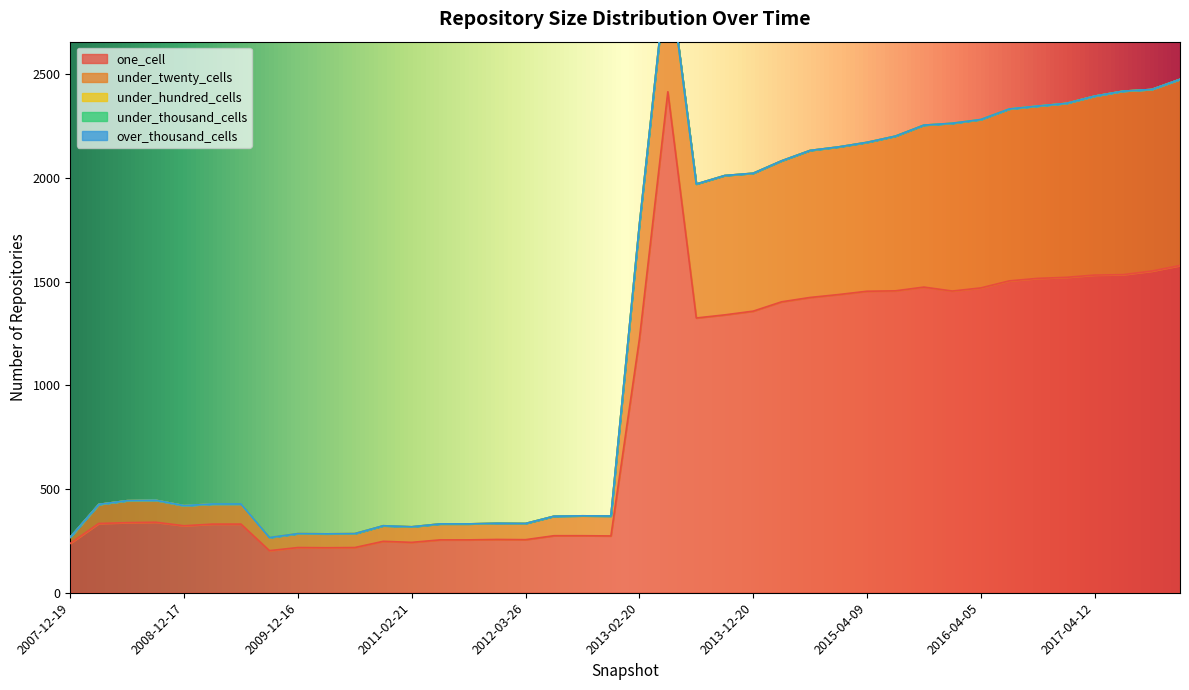

What is the label of the 28th point from the left?

2015-01-19